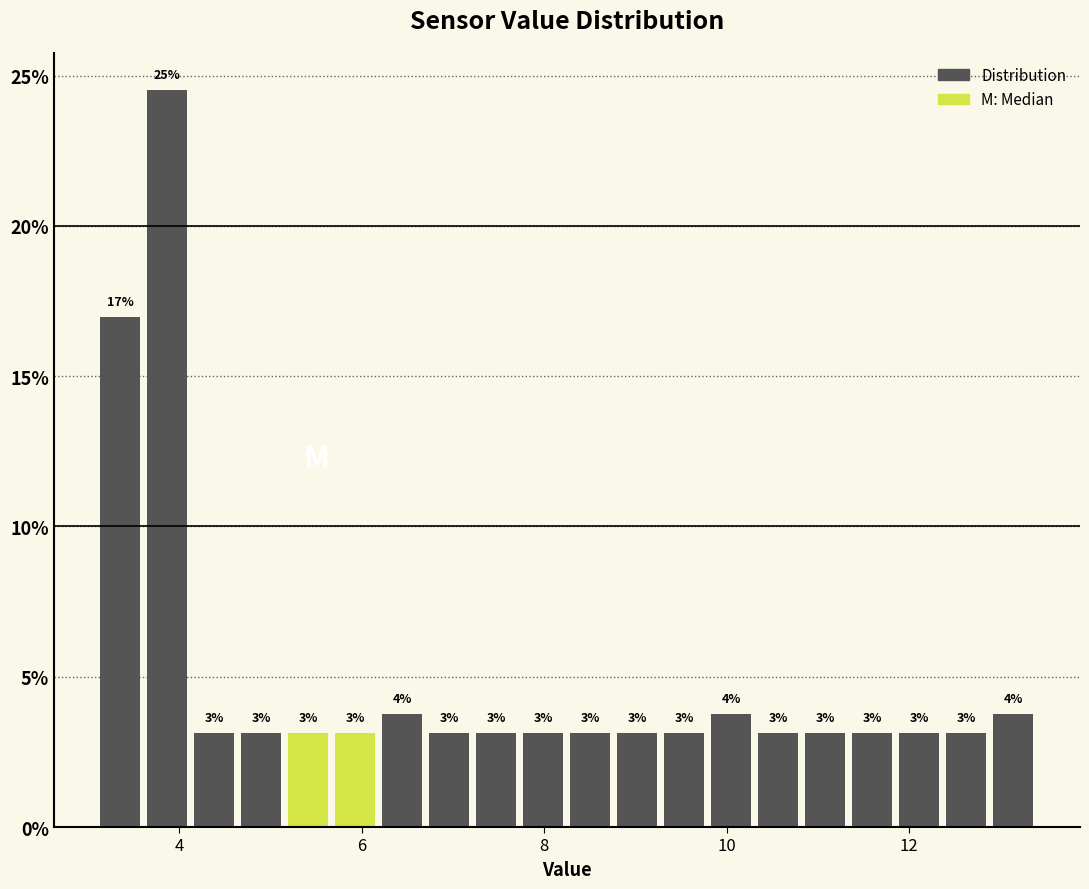

Around what value on the x-axis is the tallest bar? Give the approximate position of its centre, as read against the axis.

3.8